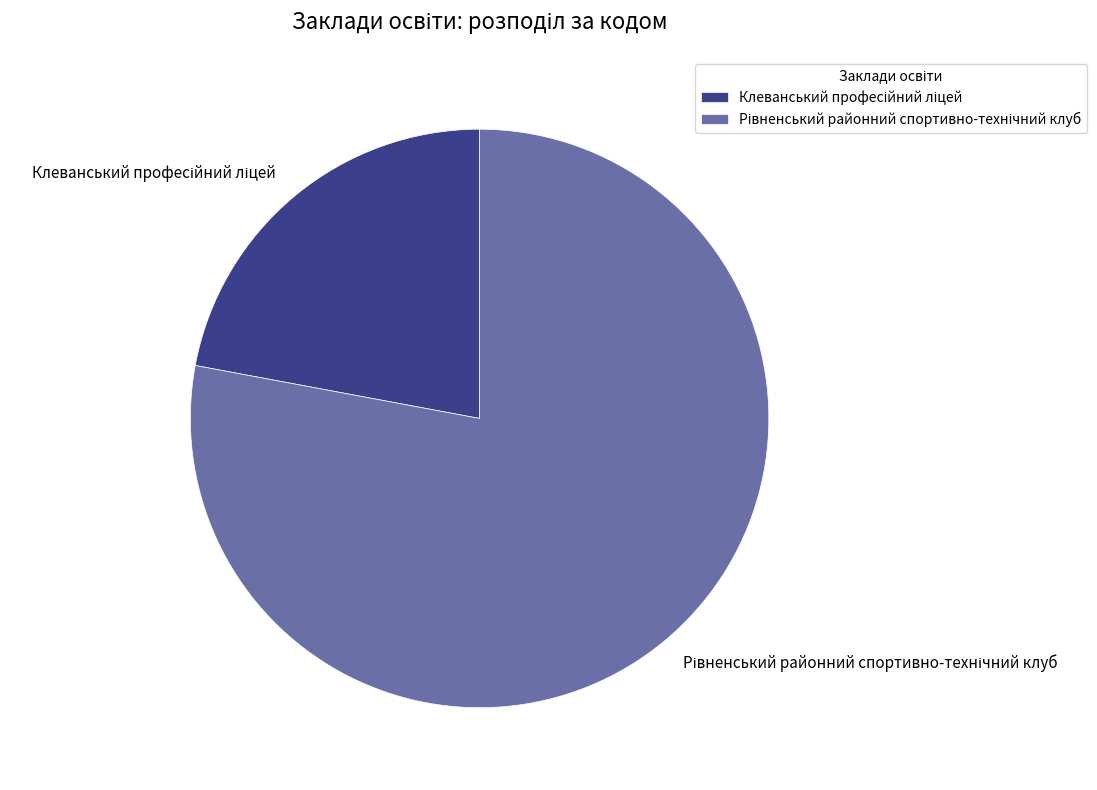

Does any single category account for the majority?

Yes